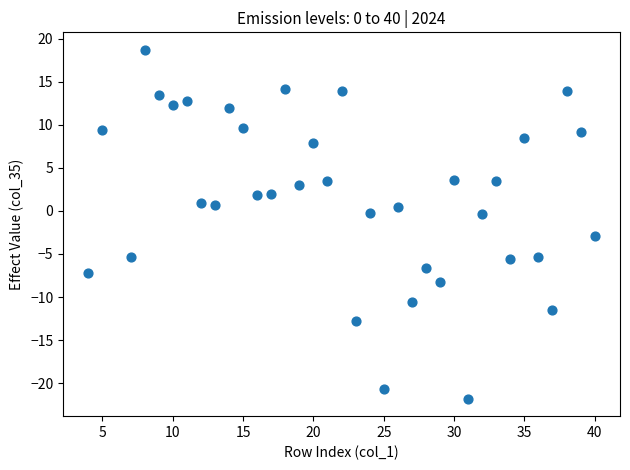

What is the range of Y values (max minus min)?

40.5